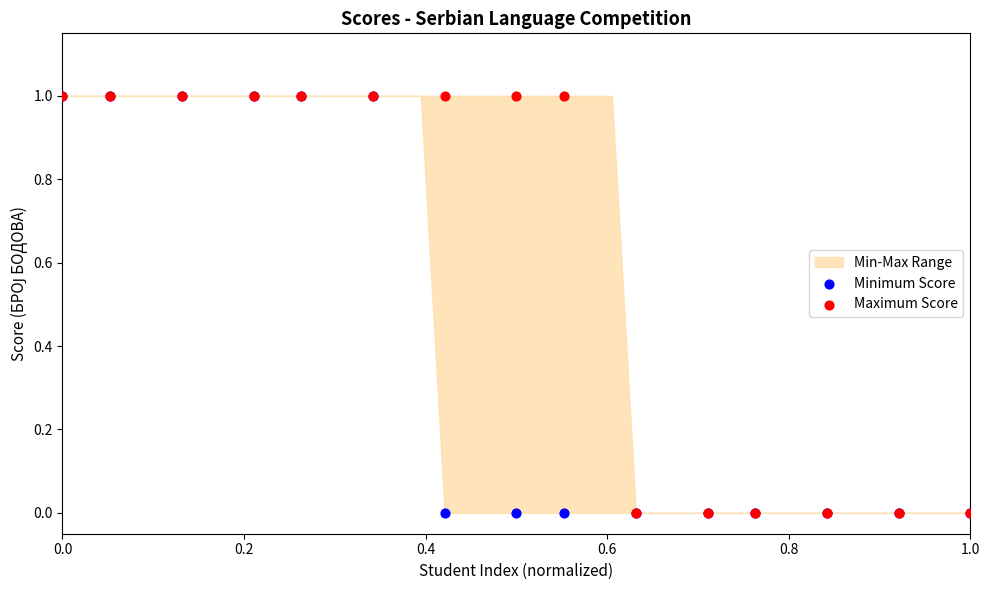

Which series reaches the maximum Y coordinate?

Minimum Score